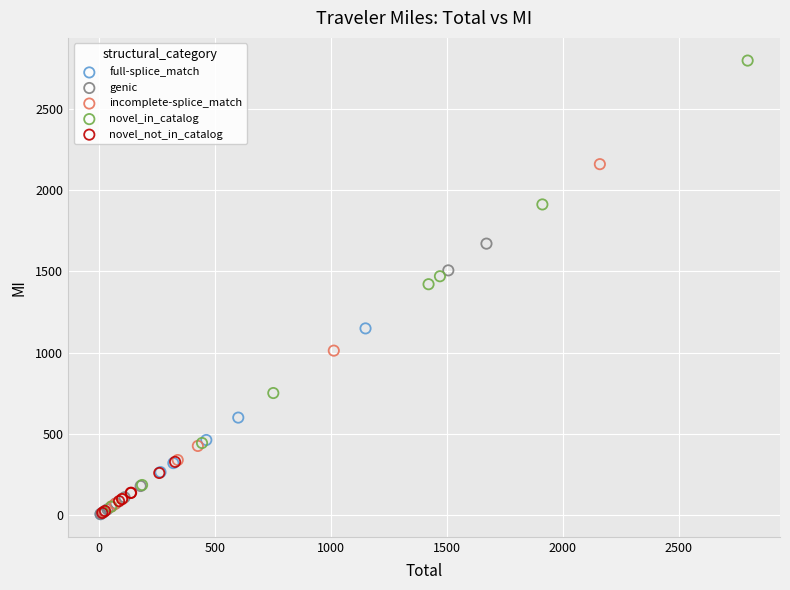

What are all the series names shown in the legend?

full-splice_match, genic, incomplete-splice_match, novel_in_catalog, novel_not_in_catalog